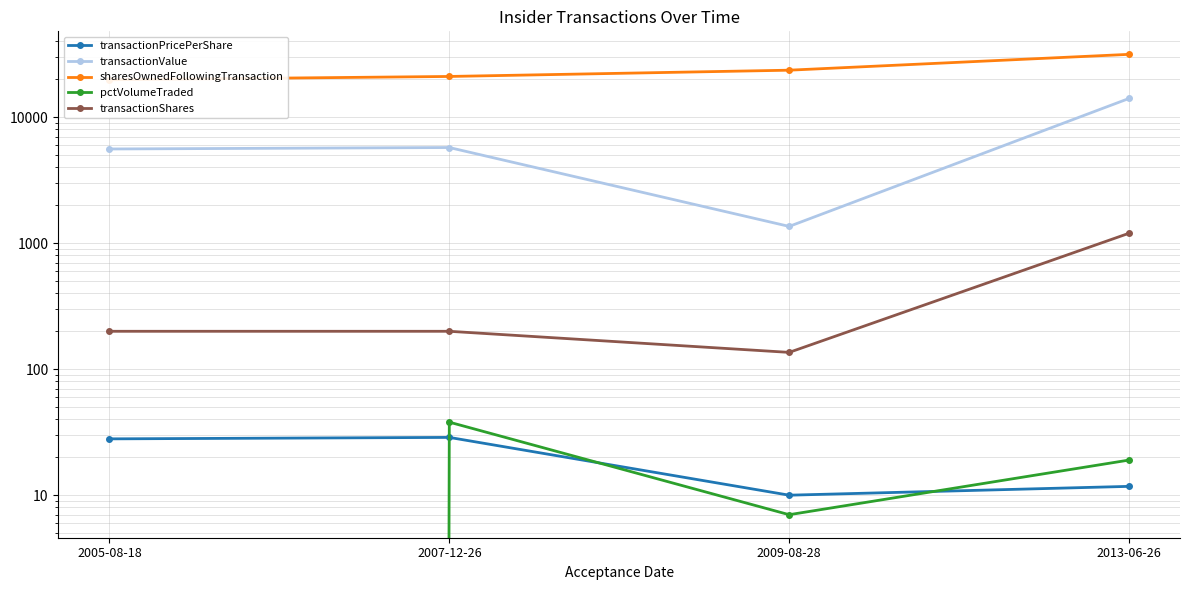

Between 2007-12-26 and 2005-08-18, which is larger?

2007-12-26